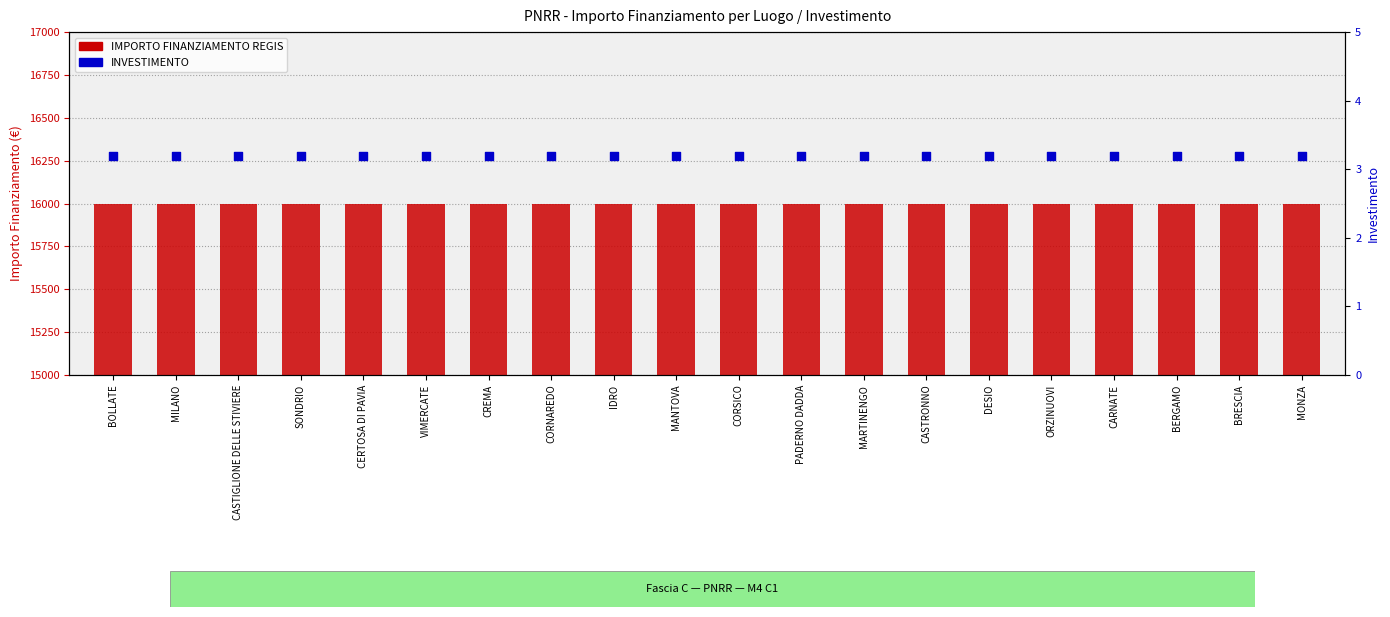

At which category is the sum across all series the highest?

BOLLATE